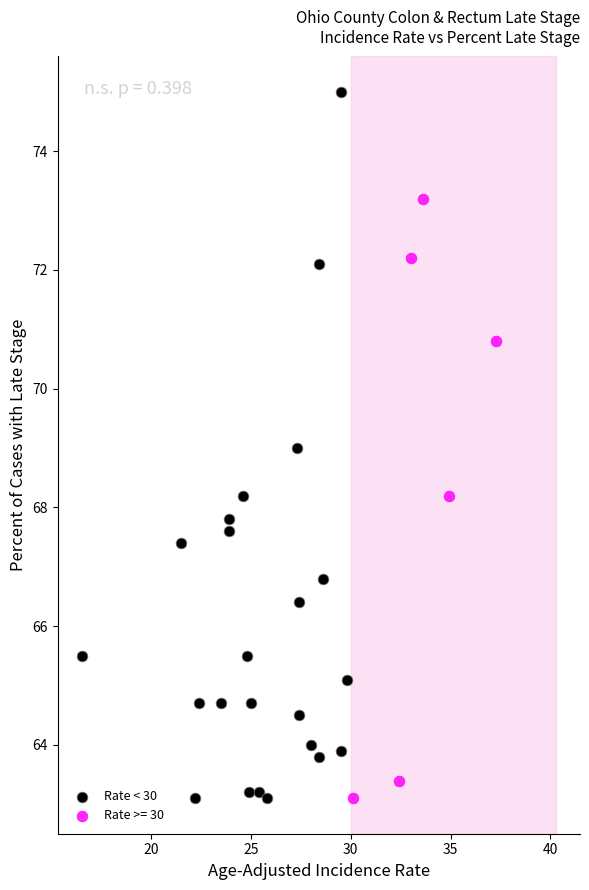

Which series reaches the maximum Y coordinate?

Rate < 30